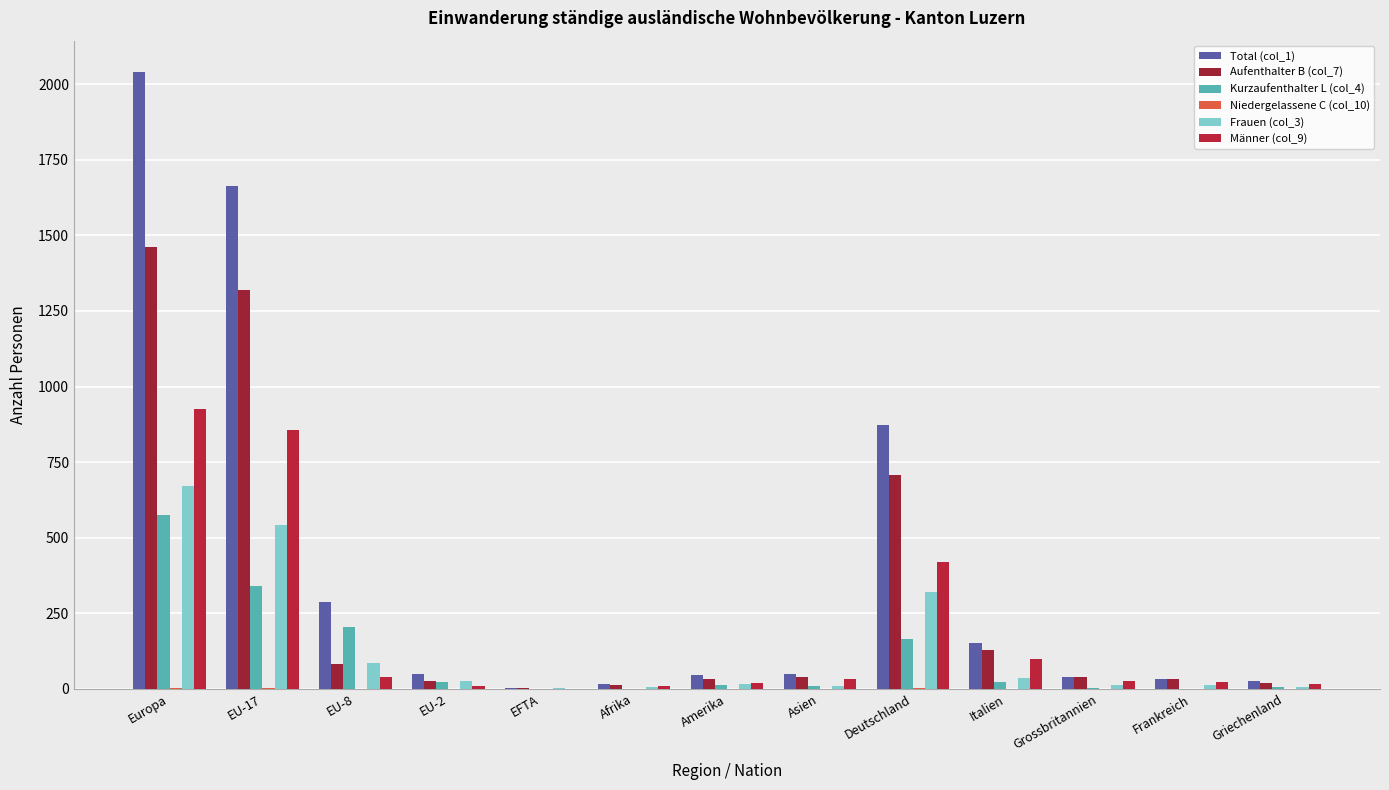

What is the difference between the maximum and minimum values in the Niedergelassene C (col_10) series?

4